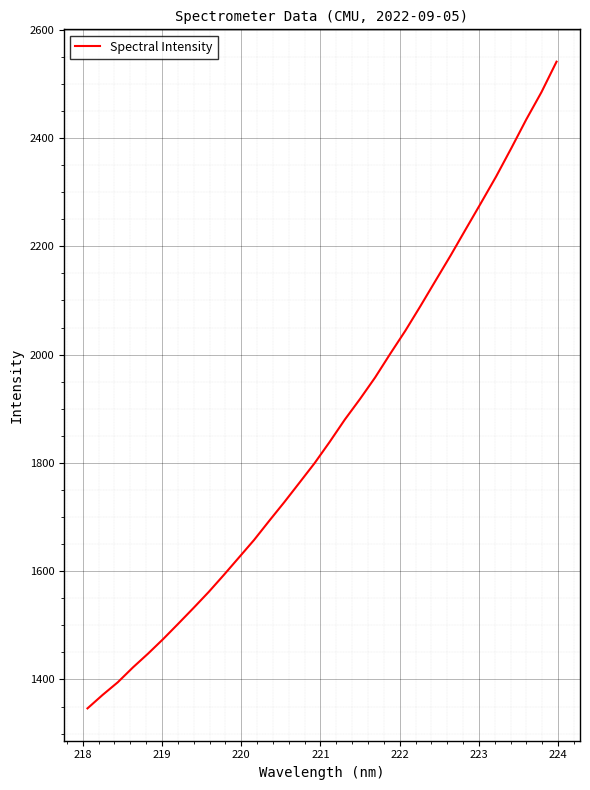

What is the minimum value shown in the chart?

1346.5